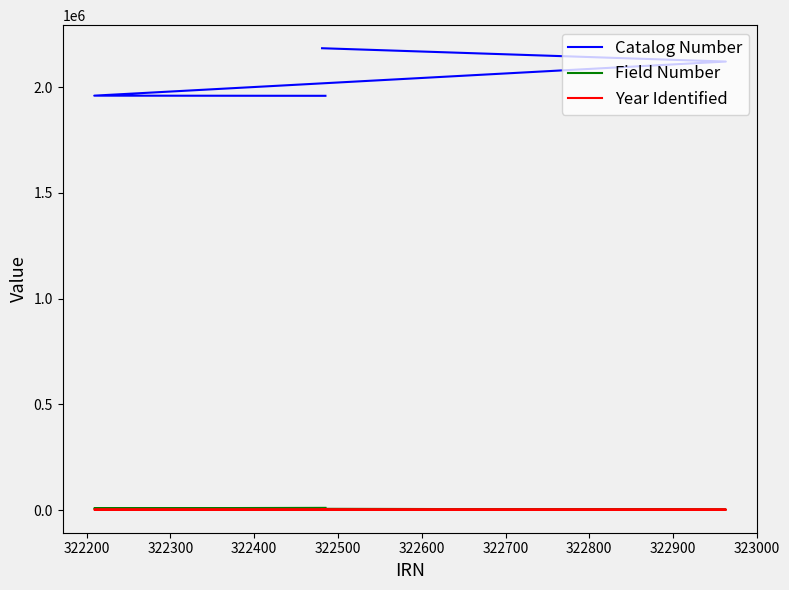

What are all the series names shown in the legend?

Catalog Number, Field Number, Year Identified